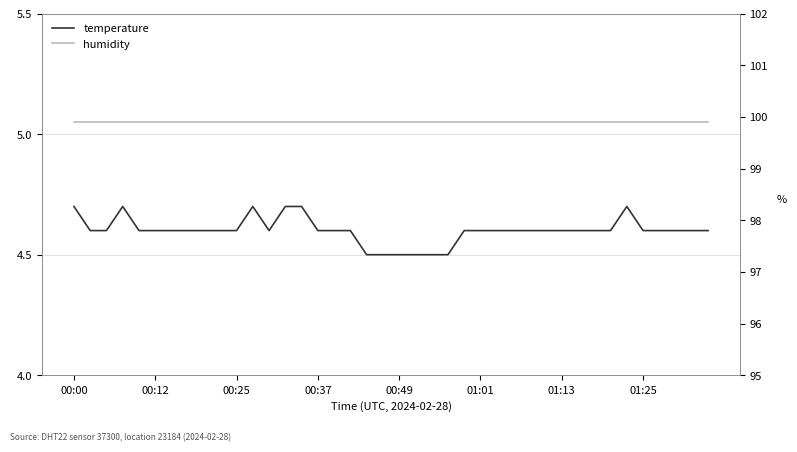

Reading left to right, what are all the values shown in this chart?

temperature: 4.7	4.6	4.6	4.7	4.6	4.6	4.6	4.6	4.6	4.6	4.6	4.7	4.6	4.7	4.7	4.6	4.6	4.6	4.5	4.5	4.5	4.5	4.5	4.5	4.6	4.6	4.6	4.6	4.6	4.6	4.6	4.6	4.6	4.6	4.7	4.6	4.6	4.6	4.6	4.6
humidity: 99.9	99.9	99.9	99.9	99.9	99.9	99.9	99.9	99.9	99.9	99.9	99.9	99.9	99.9	99.9	99.9	99.9	99.9	99.9	99.9	99.9	99.9	99.9	99.9	99.9	99.9	99.9	99.9	99.9	99.9	99.9	99.9	99.9	99.9	99.9	99.9	99.9	99.9	99.9	99.9